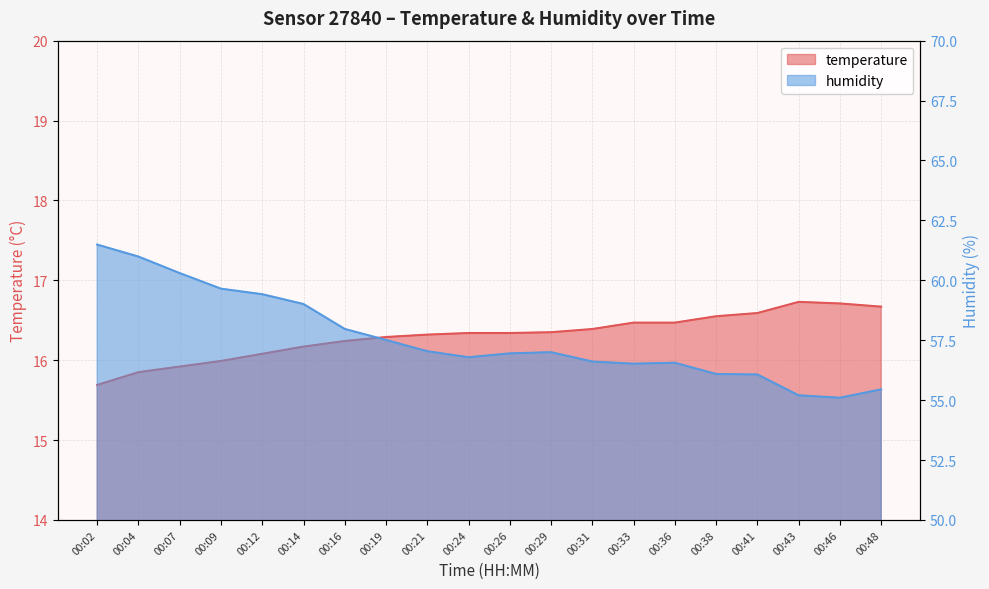

At which category does the chart reach its minimum across all series?

00:02